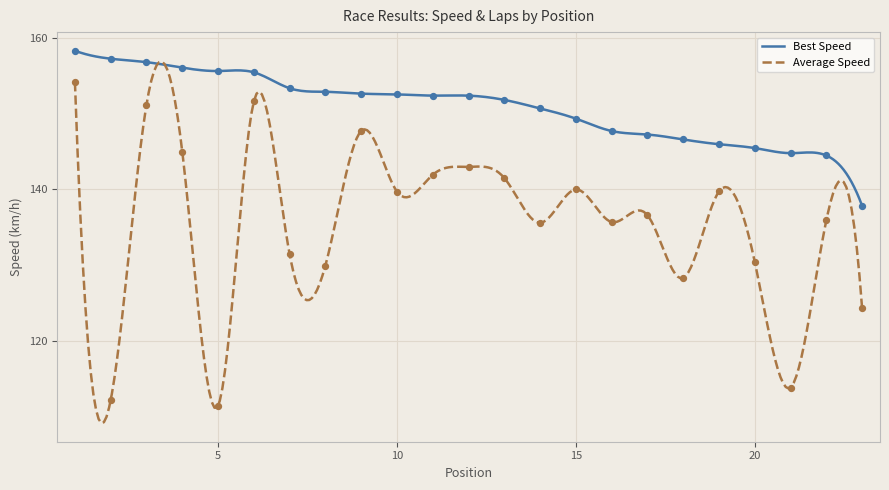

Which series reaches the maximum Y coordinate?

Best Speed